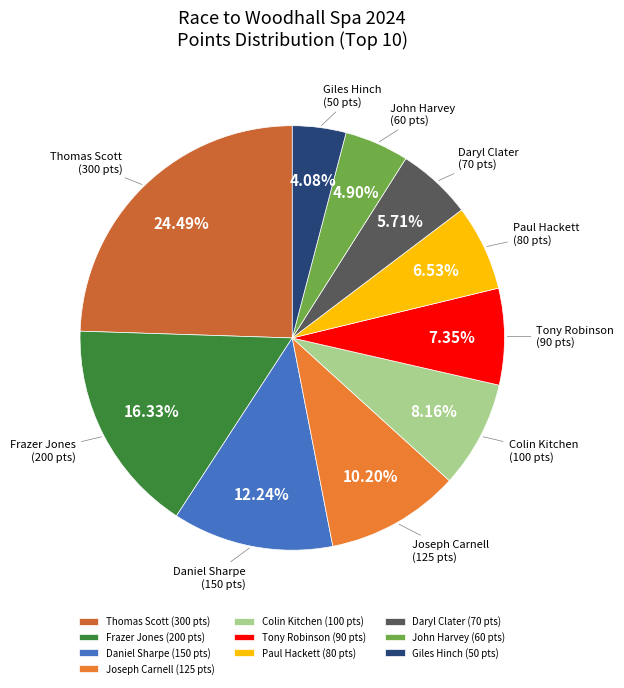

To the nearest percent, what percentage of the pie is Daryl Clater?

6%